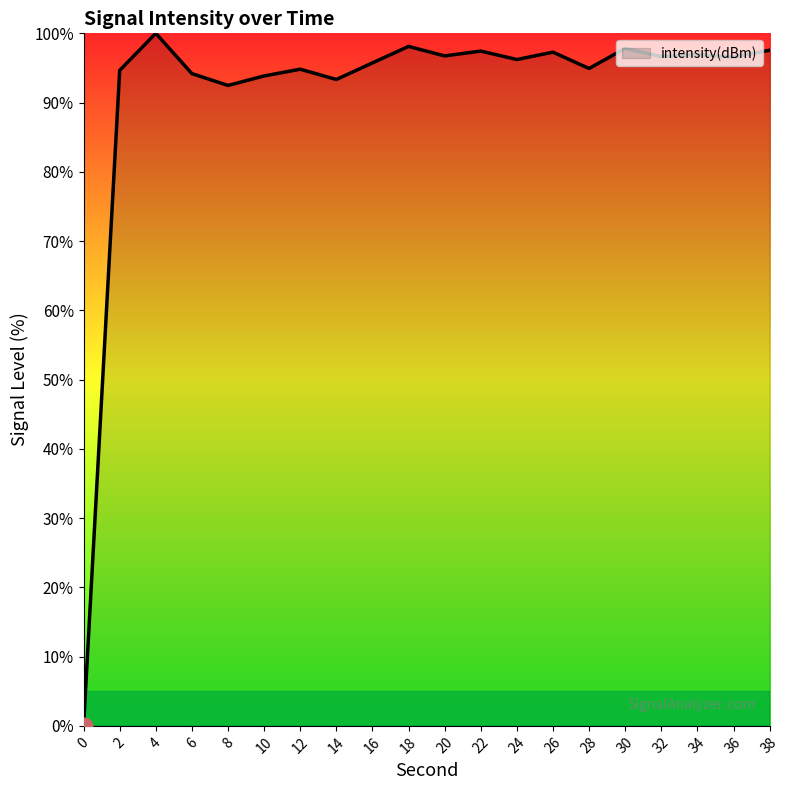

True or false: the data has more than 0 interior local peaks.

True